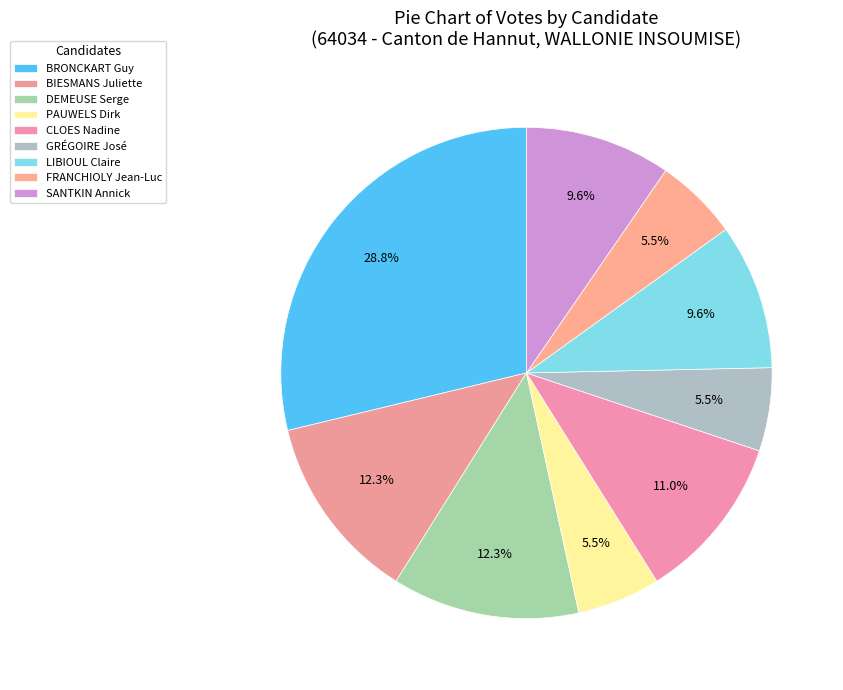

What is the total percentage of BIESMANS Juliette and CLOES Nadine?

23.3%